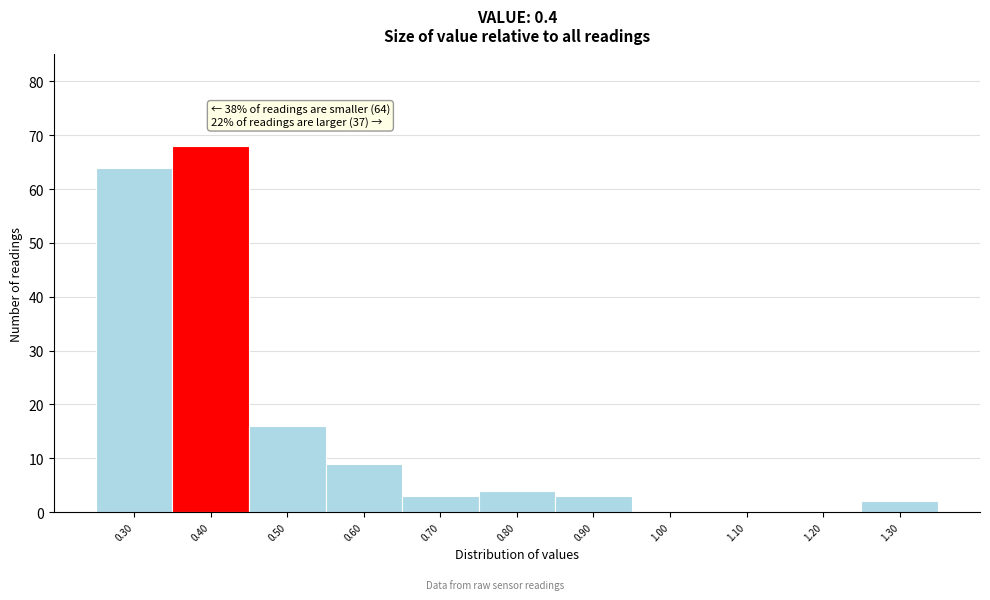

Which range on the x-axis has the tallest bar?

0.35 to 0.45